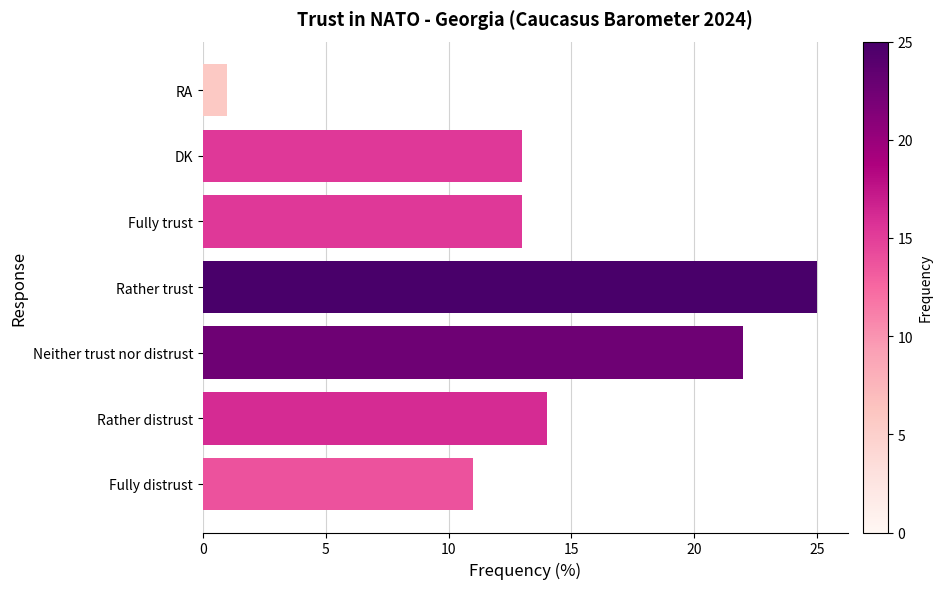

What is the approximate value at Rather distrust, to the nearest 5?

15